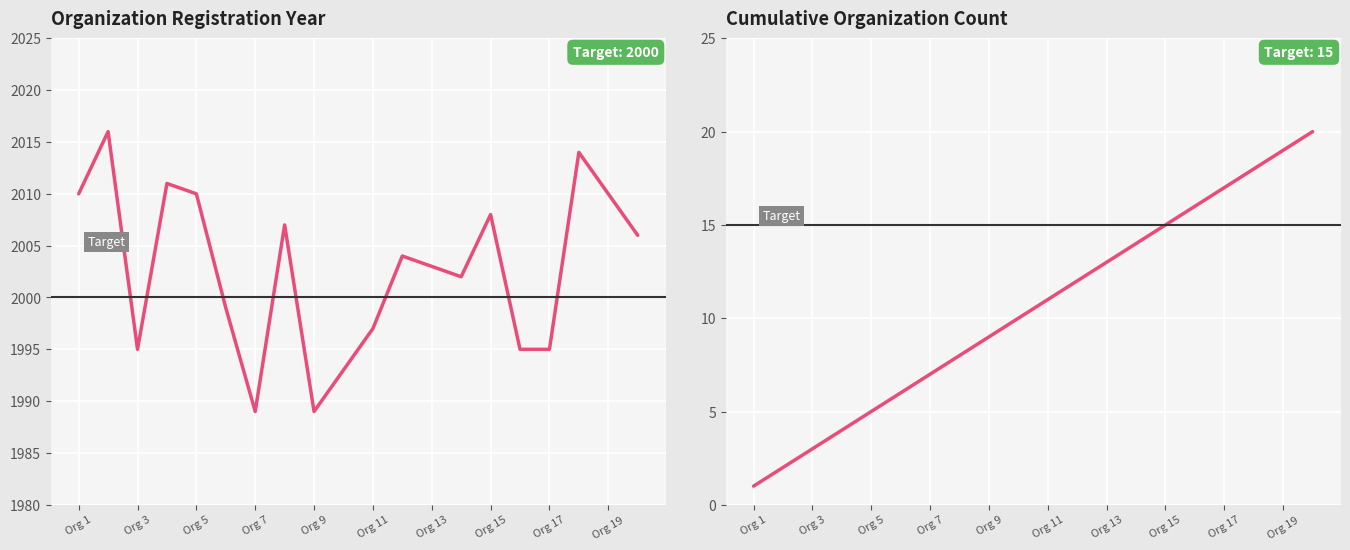

What is the smallest value displayed?

1989